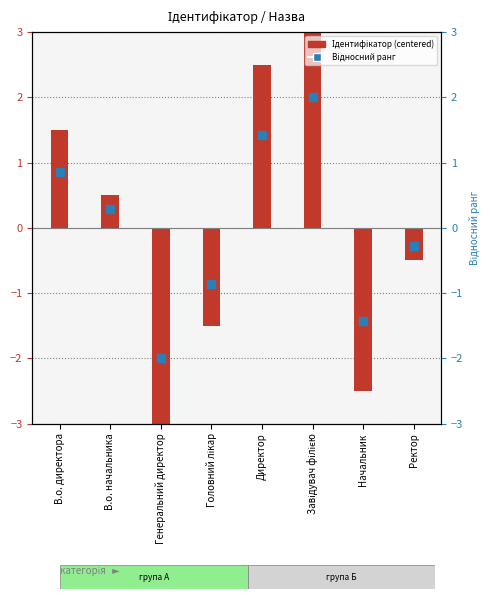

Which series has the largest total across all categories?

Ідентифікатор (centered)